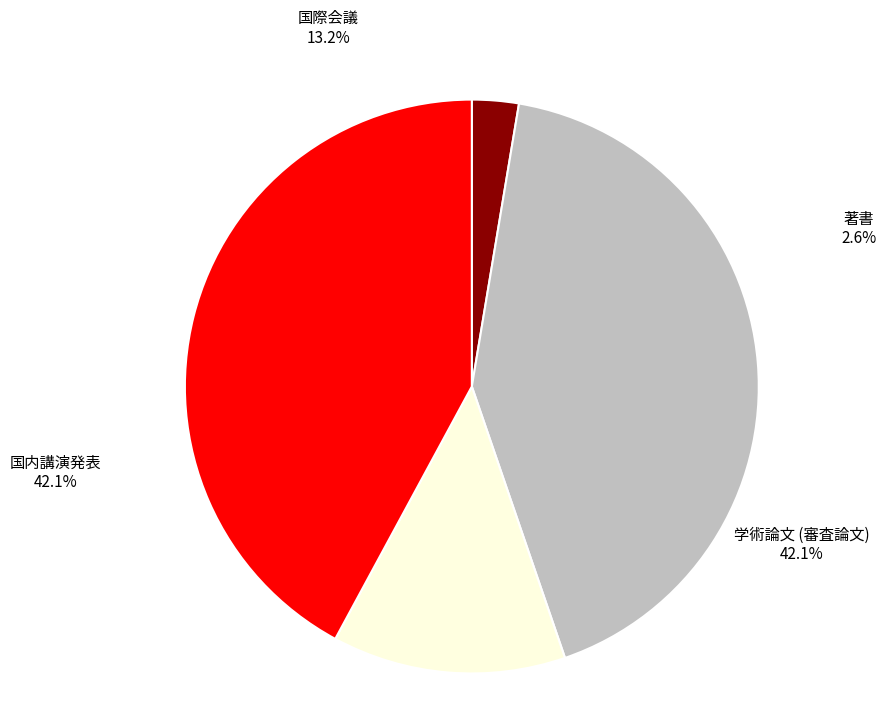

Rank the categories by value from highest to lowest.

学術論文 (審査論文), 国内講演発表, 国際会議, 著書